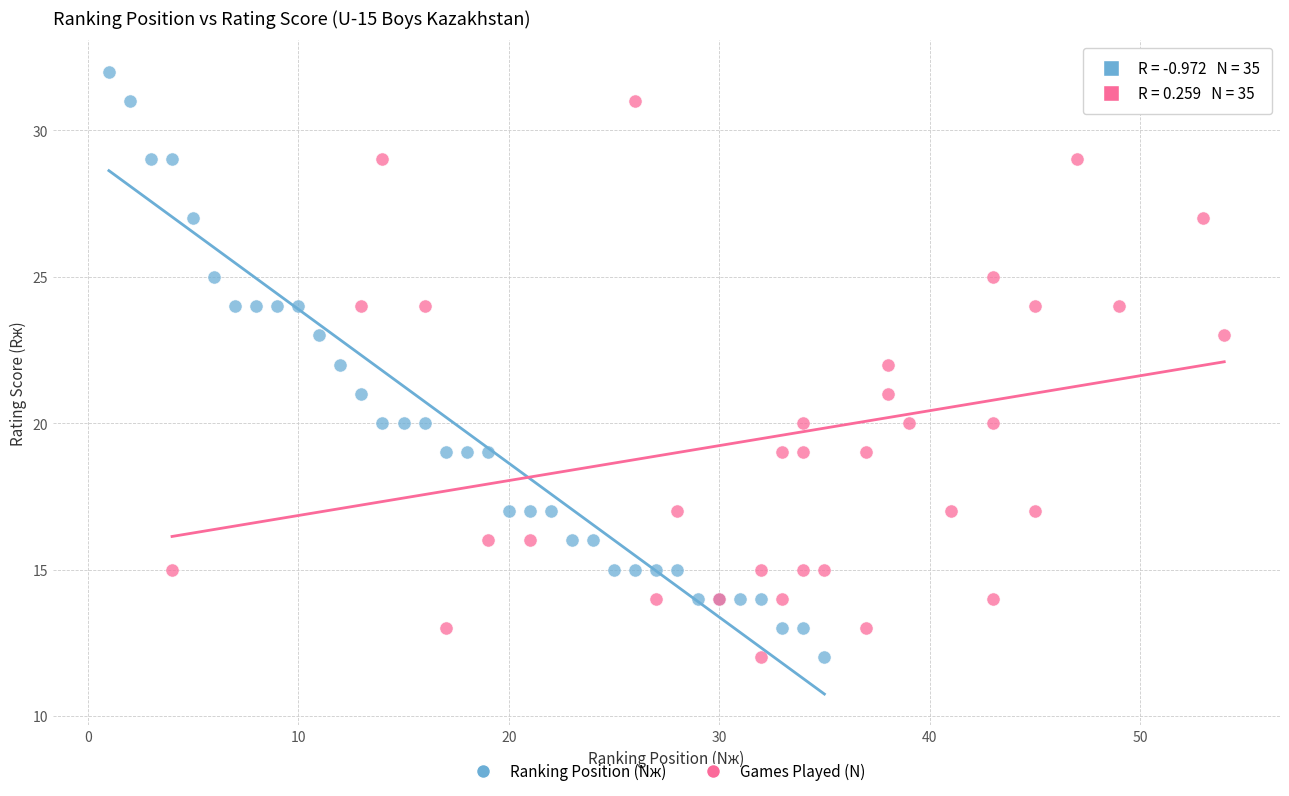

What are all the series names shown in the legend?

Ranking Position (Nж), Games Played (N)